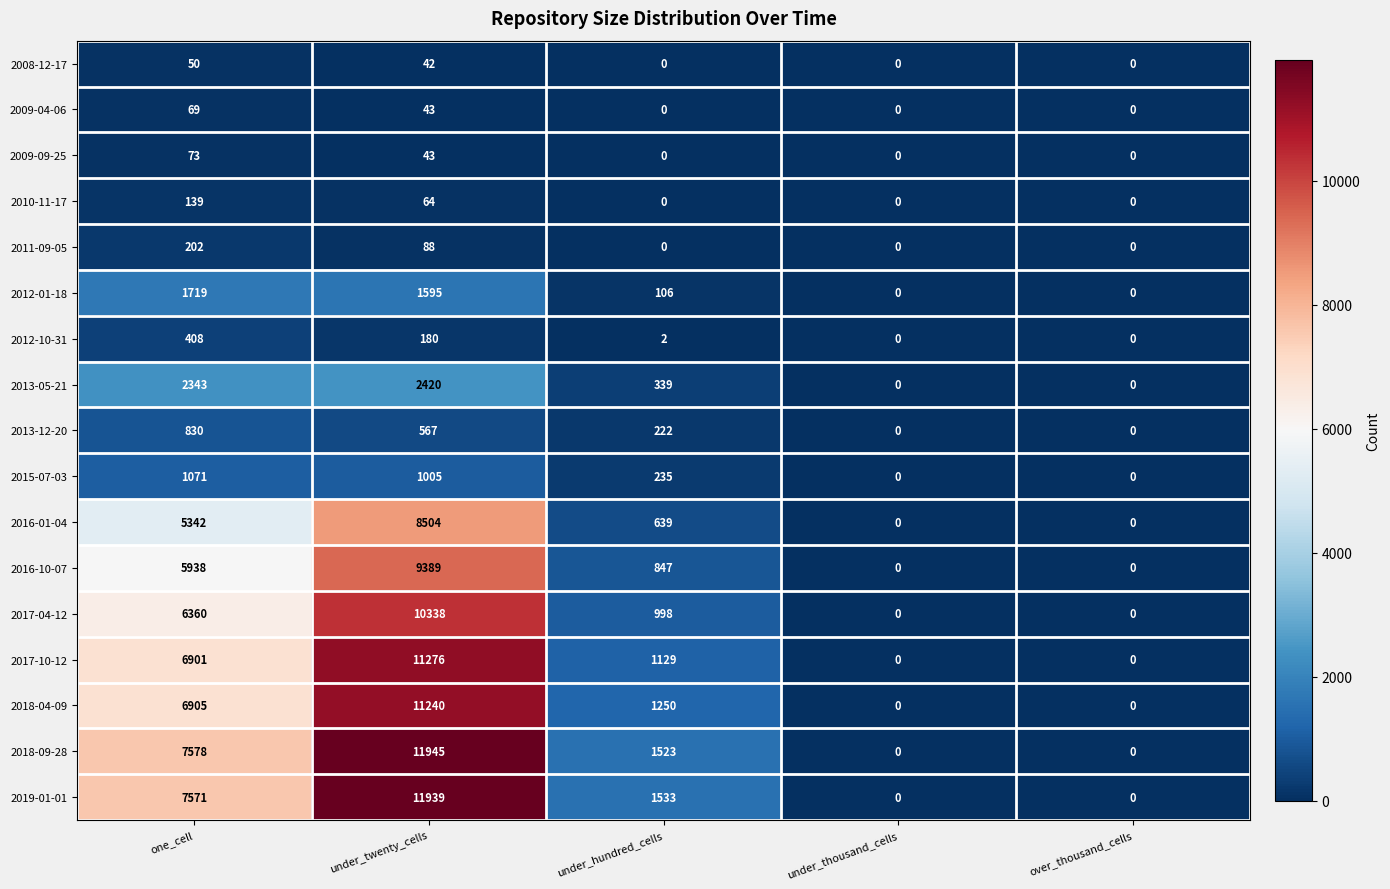

Count the 2009-09-25 values in the range 0 to 43.

4